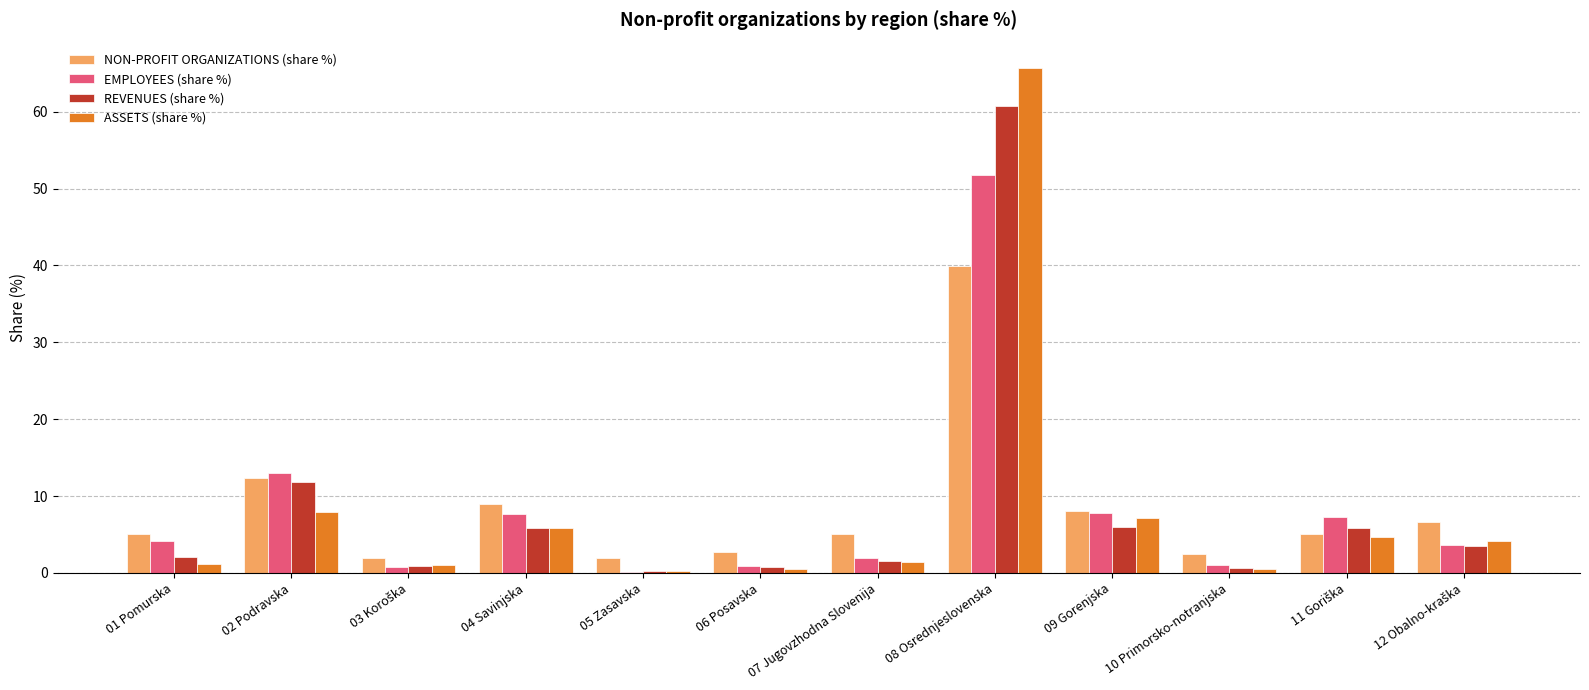

What is the sum of the ASSETS (share %) values at 08 Osrednjeslovenska and 02 Podravska?

73.6